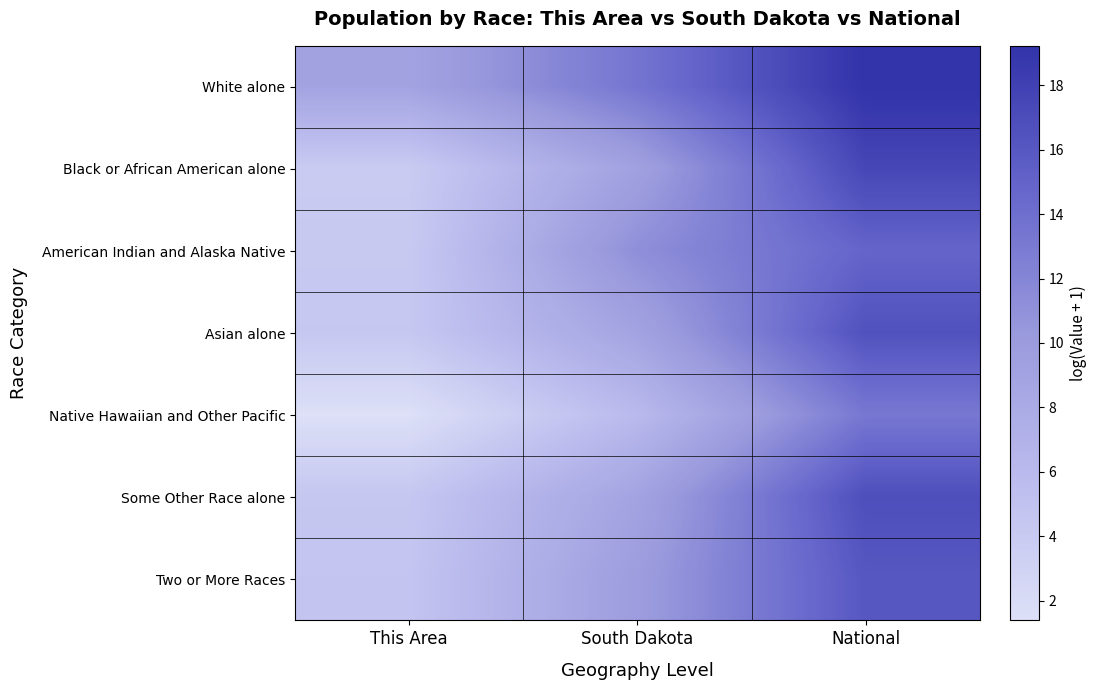

At which category is the sum across all series the highest?

National